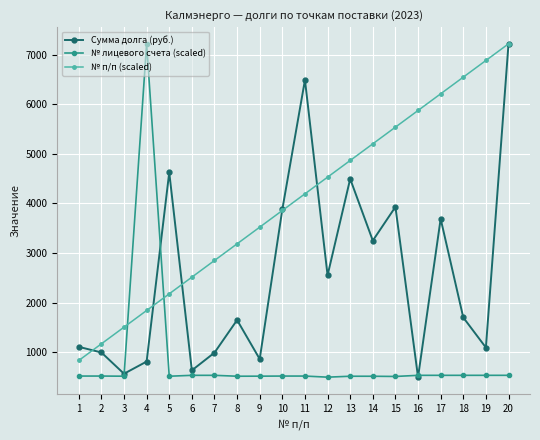

What is the approximate value of Сумма долга (руб.) at 11?

6490.1